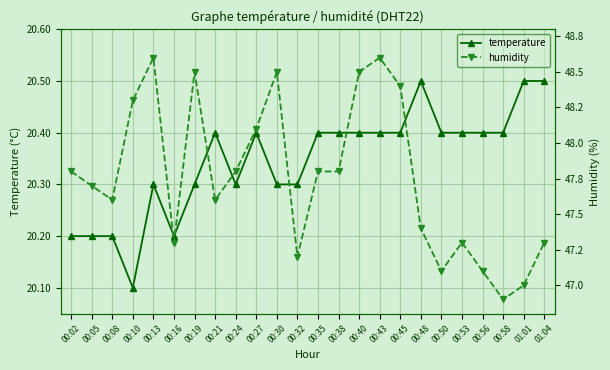

In humidity, how many points are higher than both neighbors (excluding endpoints)?

5